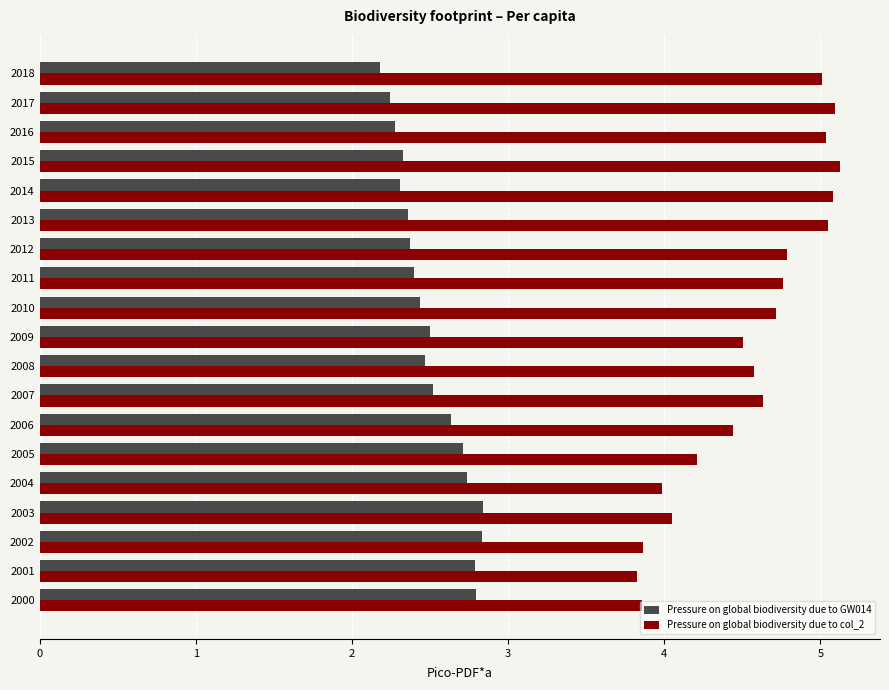

What is the total value across all series at 2004?

6.7